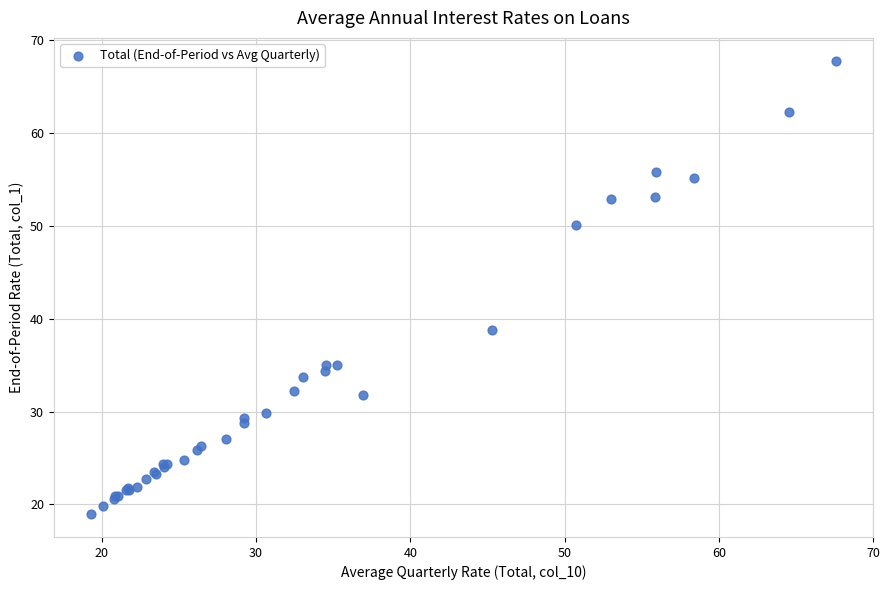

What Y value in the scatter plot is closest to 43?

38.8